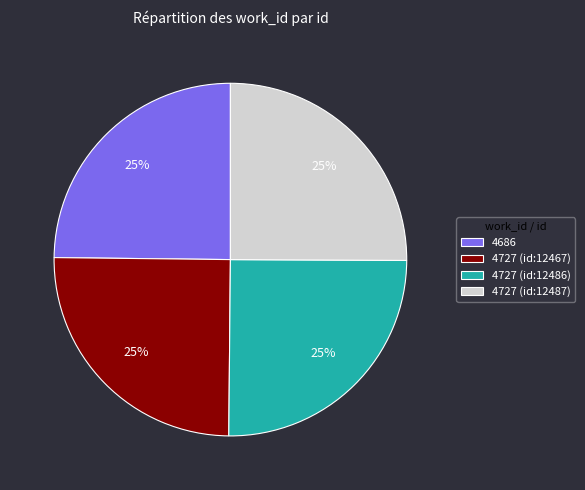

To the nearest percent, what percentage of the pie is 4727 (id:12486)?

25%